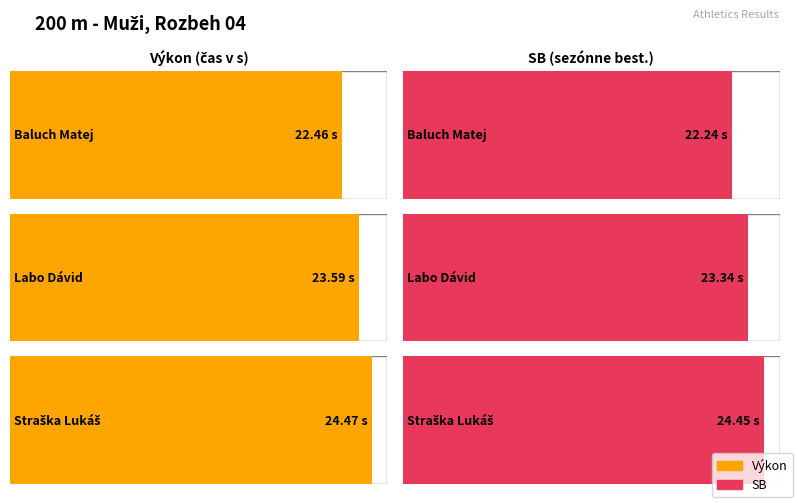

At which label is SB closest to 23?

Labo Dávid